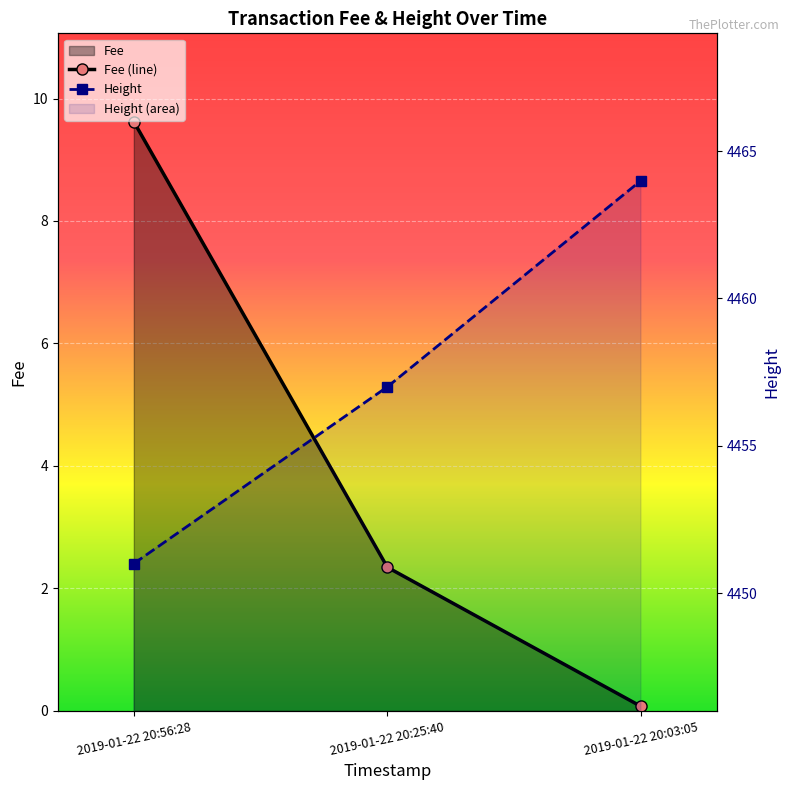

The value of Fee (line) at 2019-01-22 20:25:40 is 2.3. True or false?

True